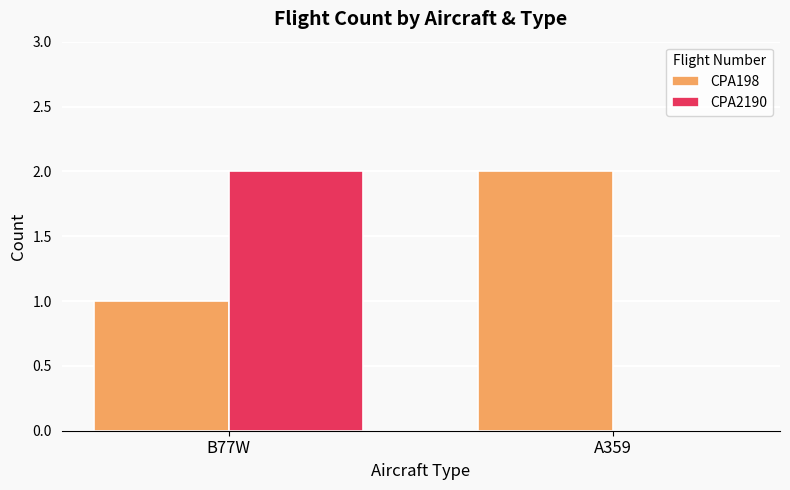

What is the spread (max minus min) of values at A359?

2